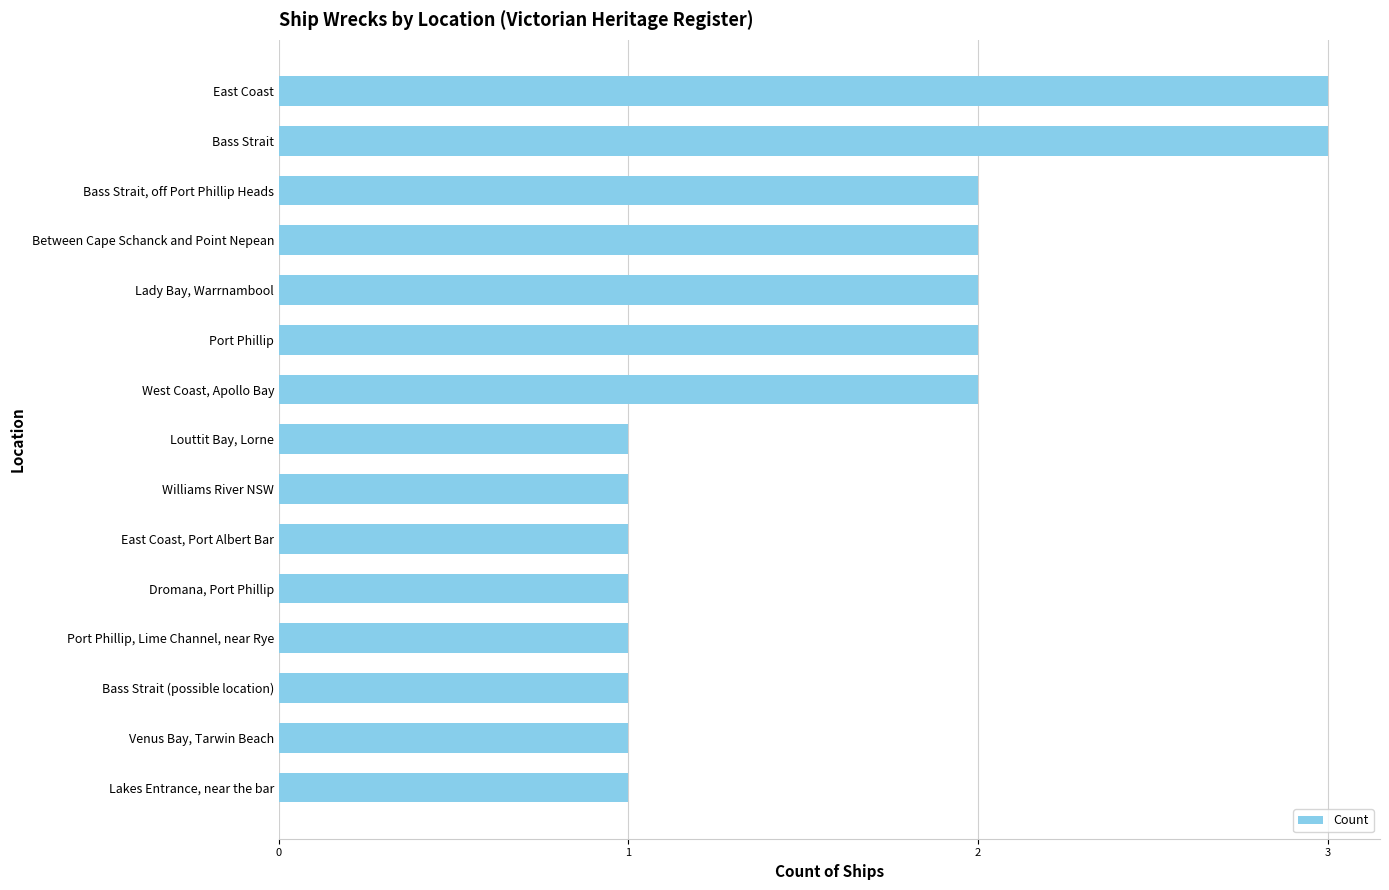

What is the sum of the values at Venus Bay, Tarwin Beach and Port Phillip?

3